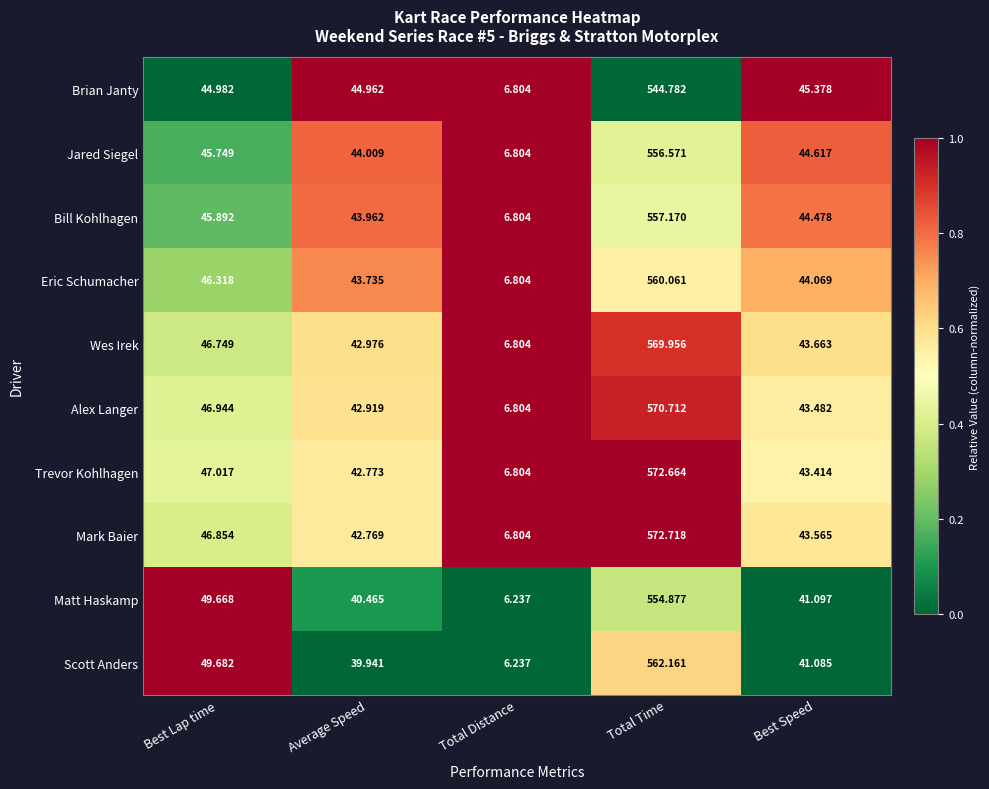

Where is Trevor Kohlhagen nearest to the value 289?

Best Lap time